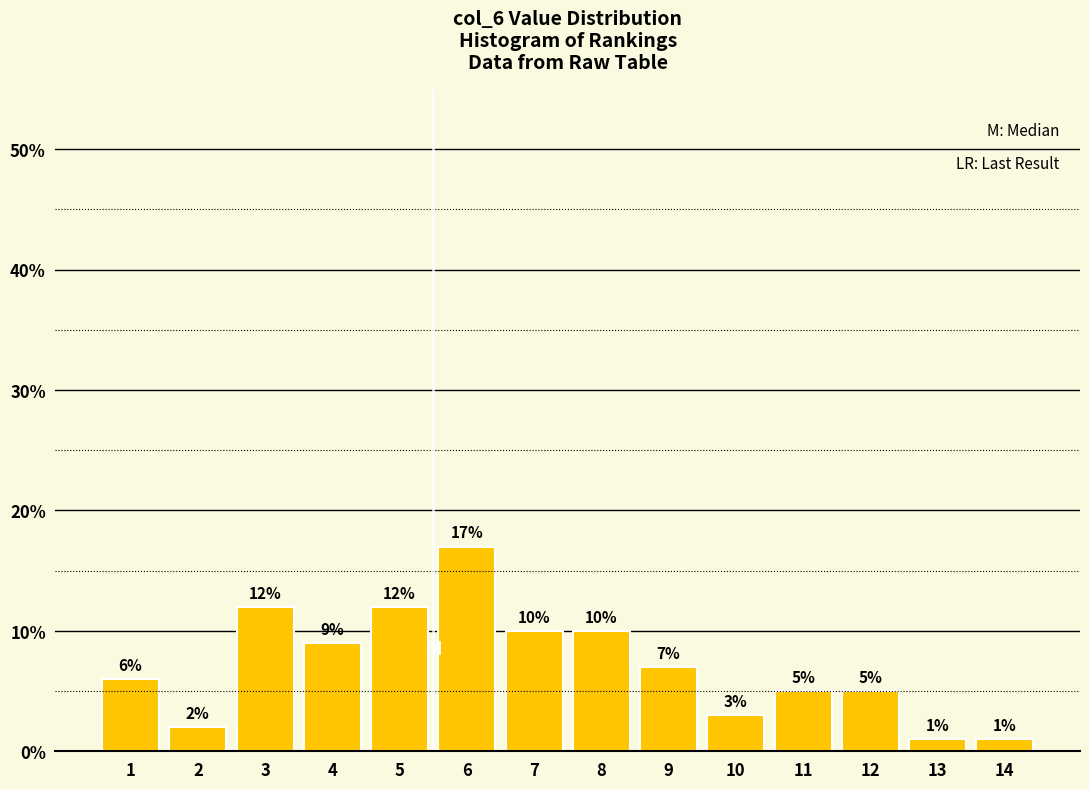

Reading left to right, extract all data points from this chart.

1=6.0	2=2.0	3=12.0	4=9.0	5=12.0	6=17.0	7=10.0	8=10.0	9=7.0	10=3.0	11=5.0	12=5.0	13=1.0	14=1.0